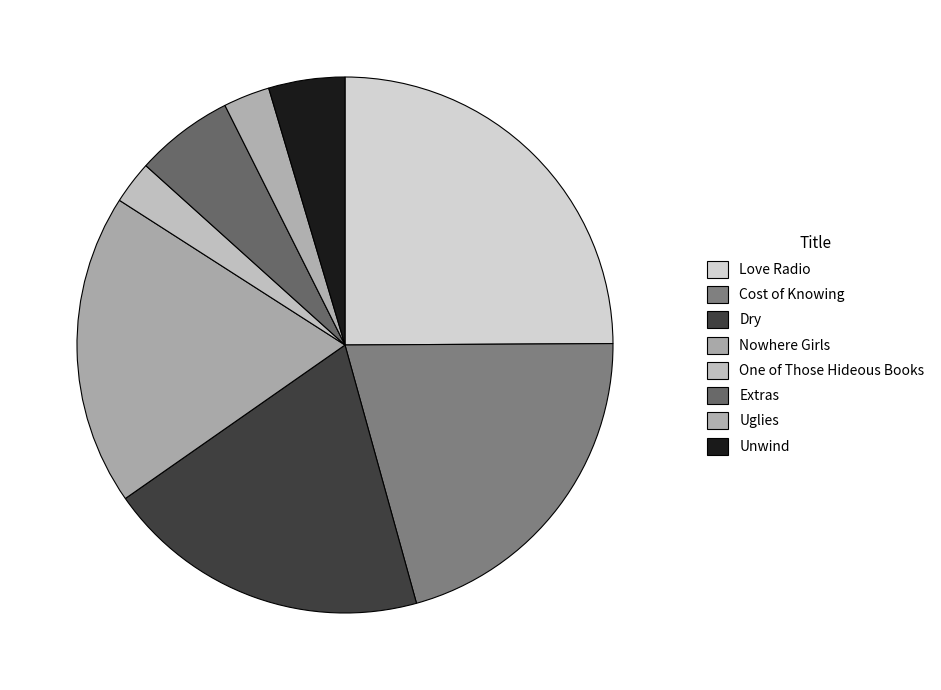

How many slices are in this pie chart?

8